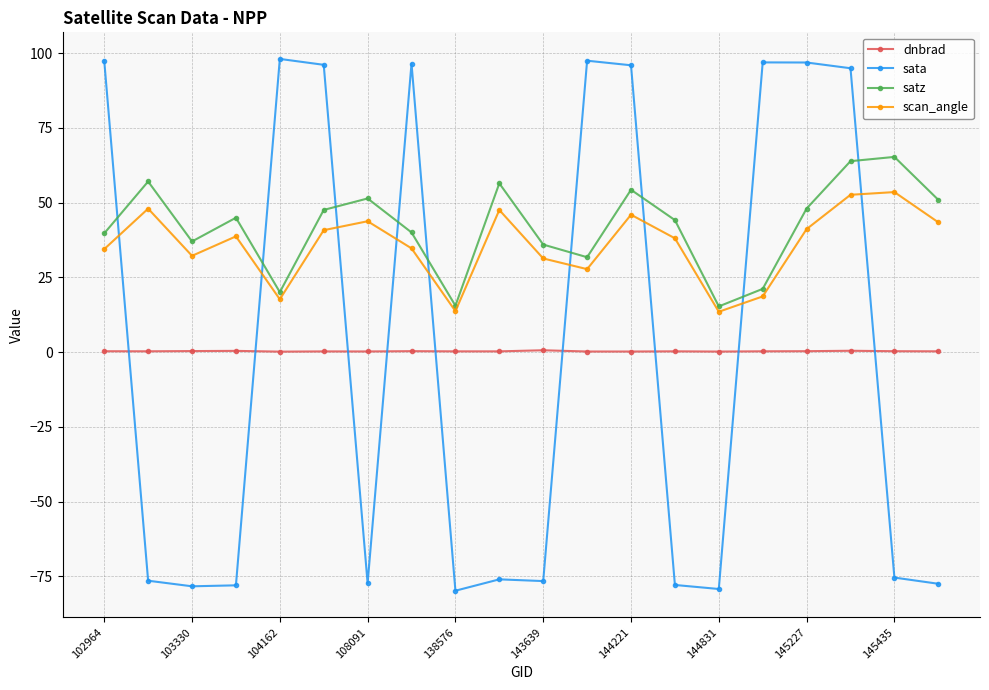

In scan_angle, how many points are lower than both neighbors (excluding endpoints)?

5